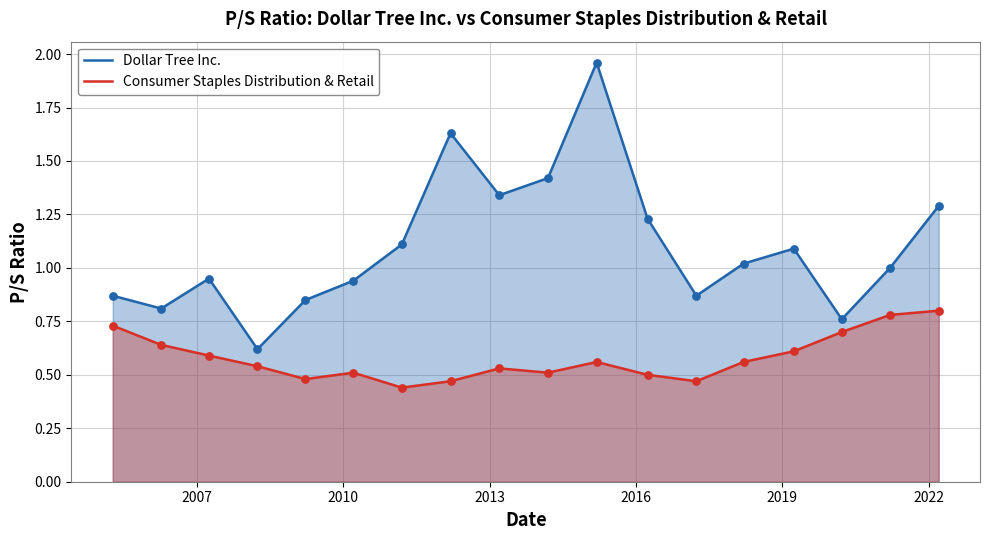

At how many categories does at least one series exceed 1?

9